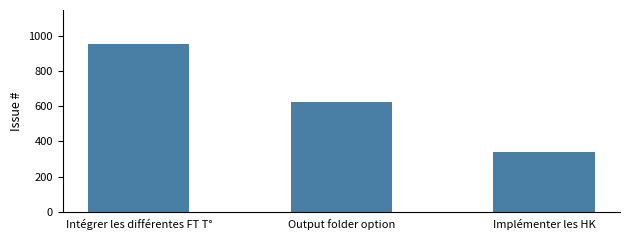

What is the greatest value displayed?

958